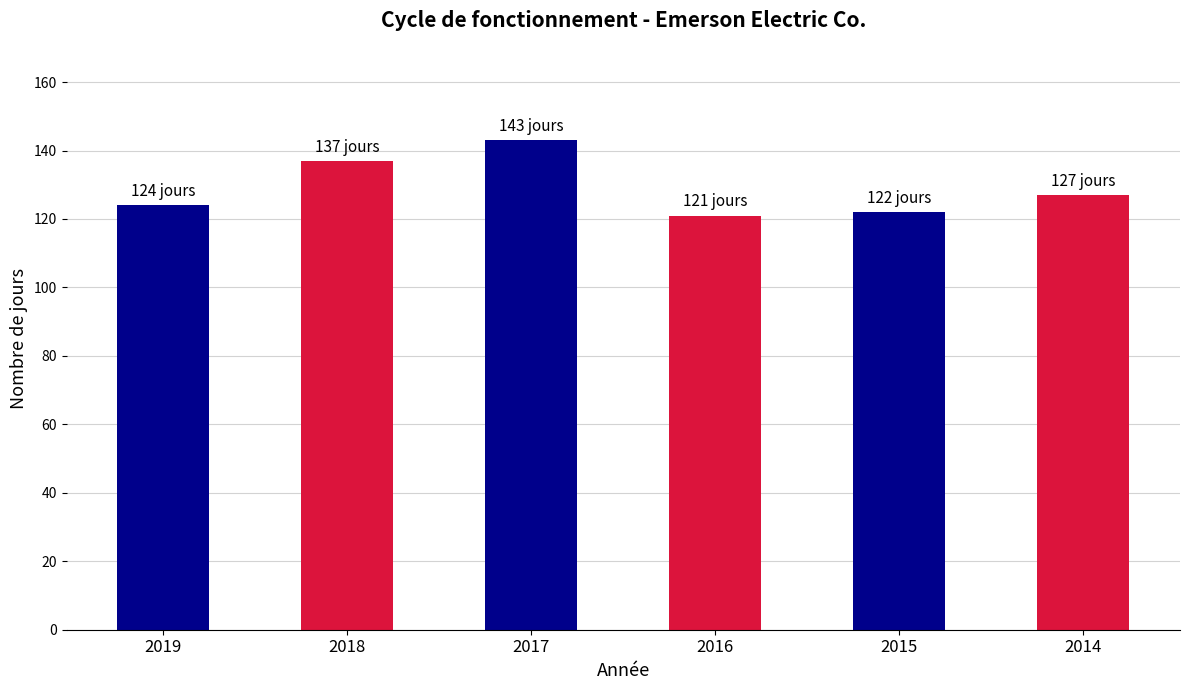

What is the sum of all values?

774